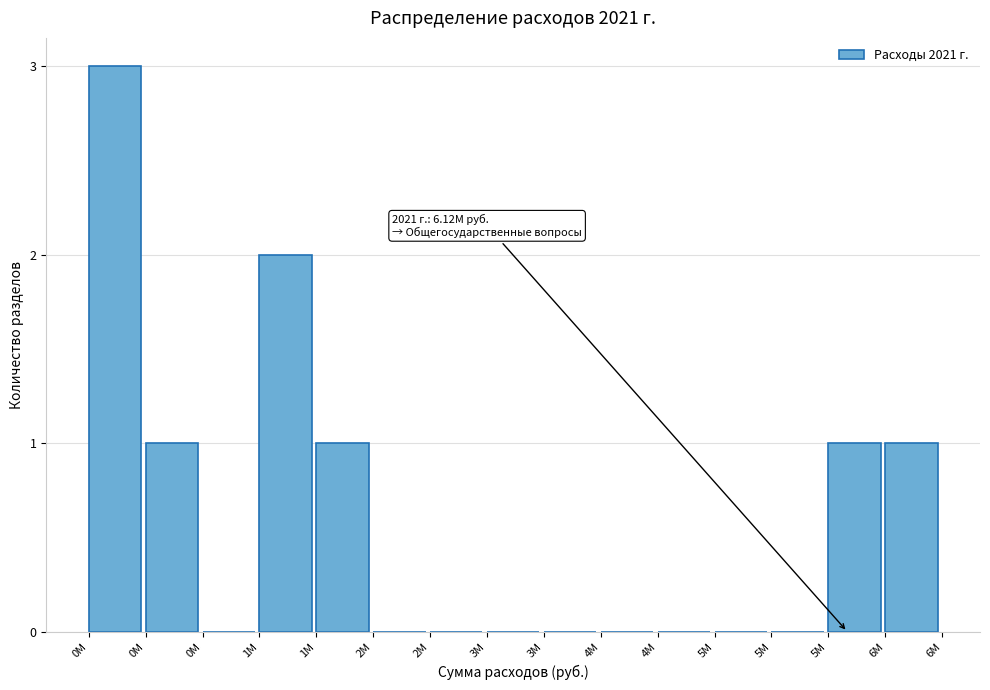

Are the bars horizontal?

No